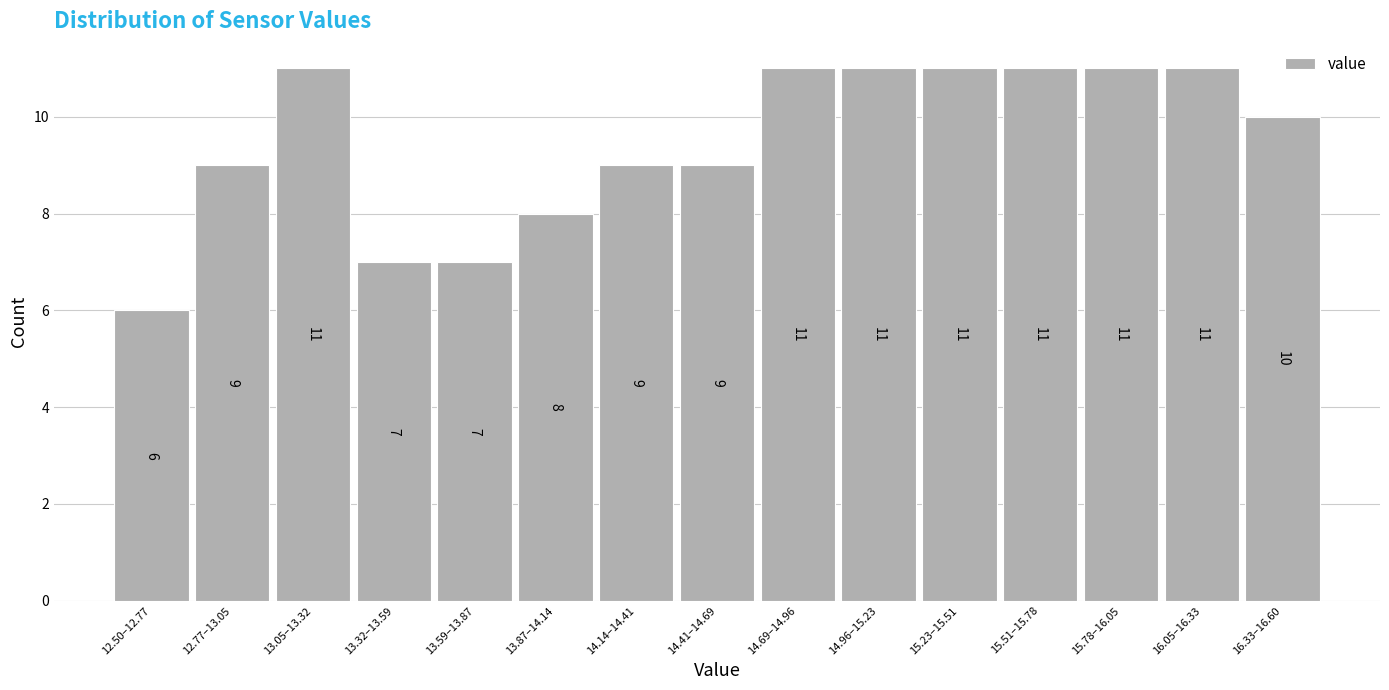

Reading left to right, what are all the values shown in this chart?

6	9	11	7	7	8	9	9	11	11	11	11	11	11	10